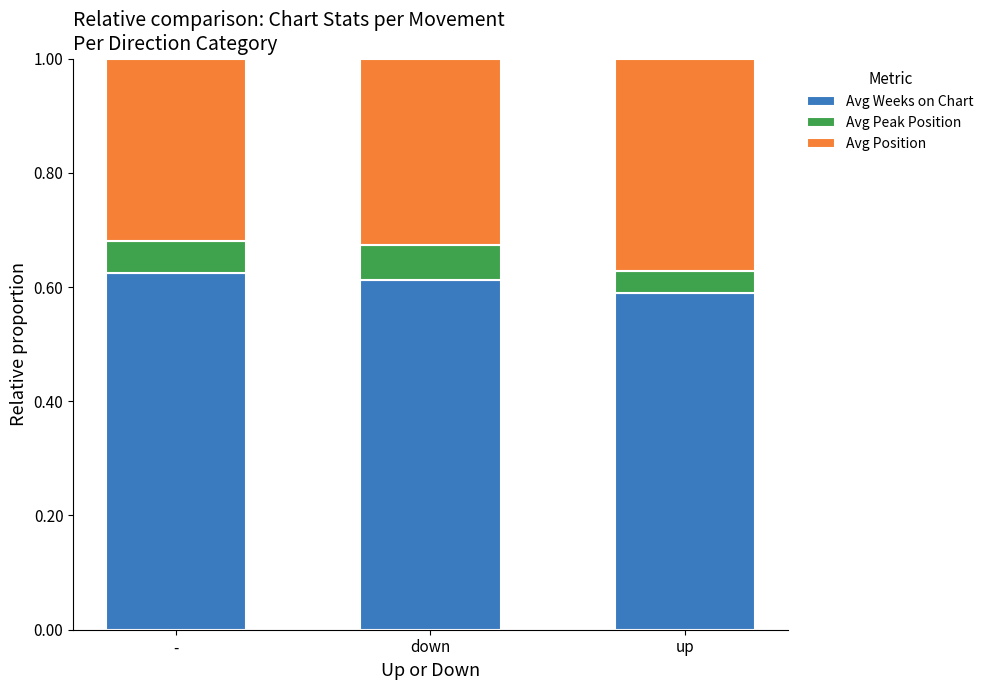

What is the sum of all Avg Weeks on Chart values?

1.8